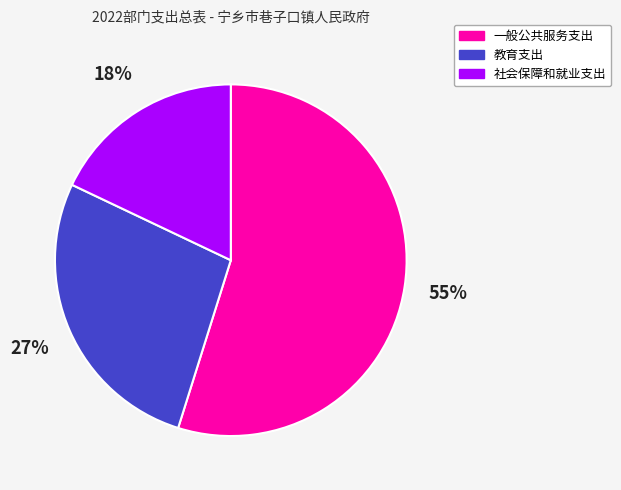

What percentage is the 教育支出 slice, to the nearest percent?

27%